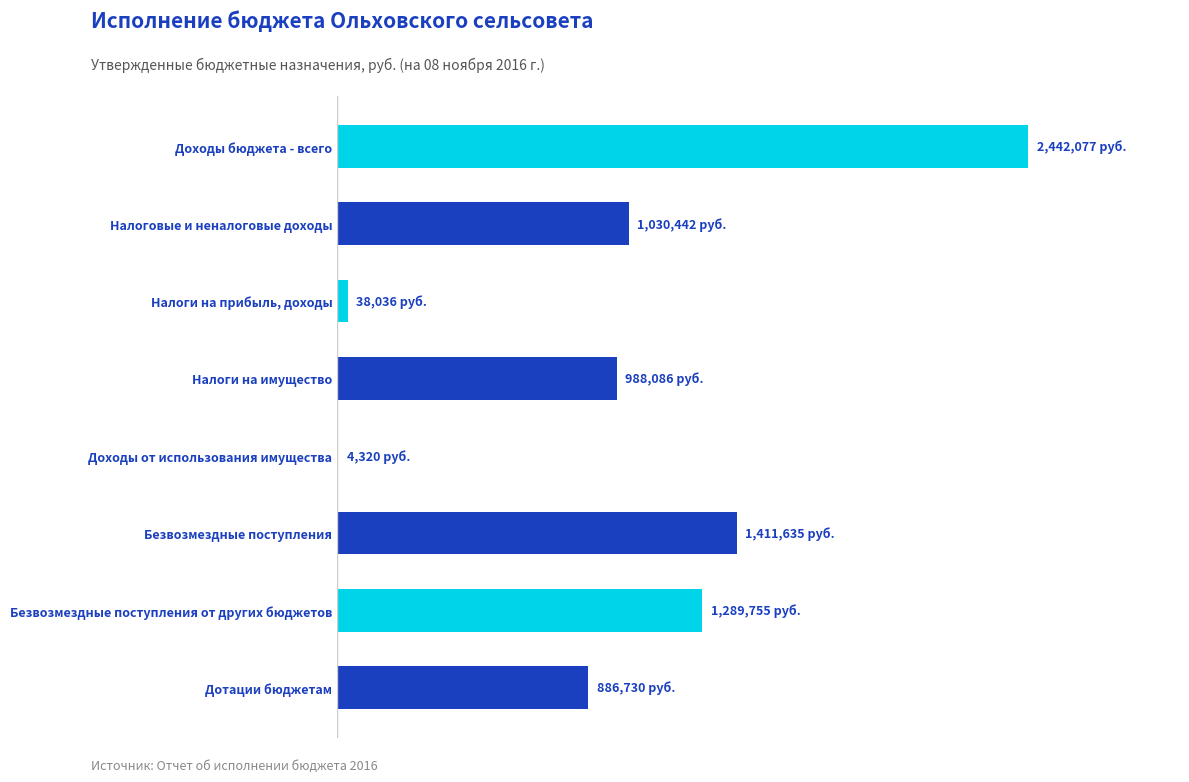

How many series are shown in this chart?

1